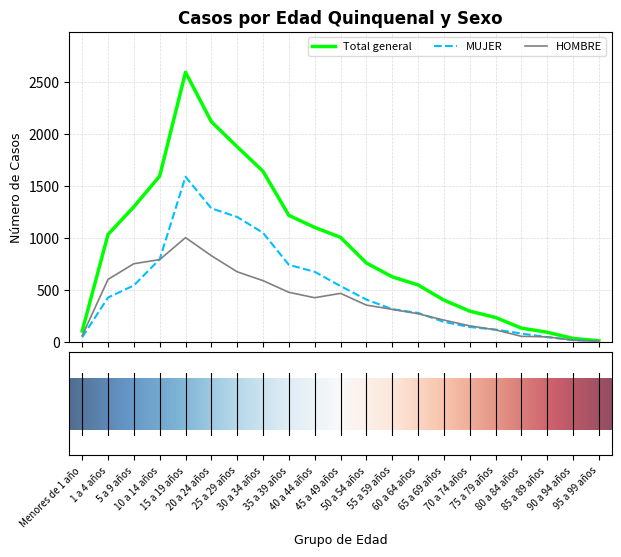

What is the difference between the second highest and minimum values in the Total general series?

2106